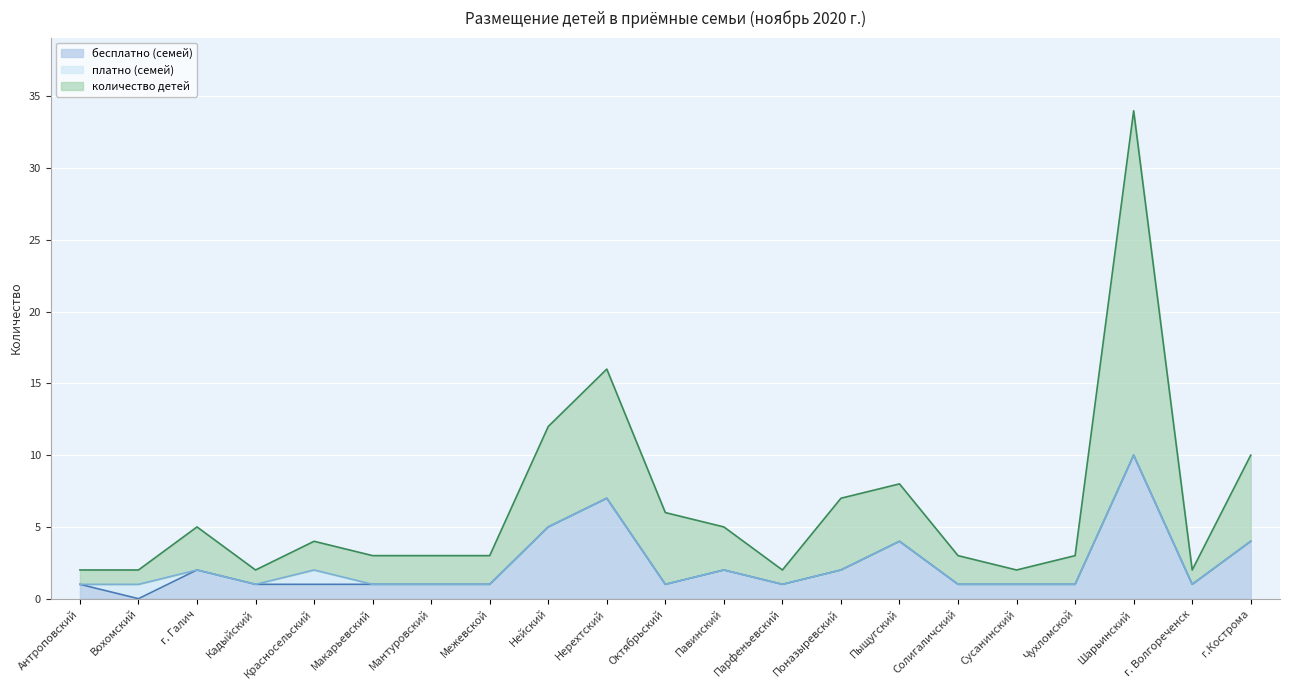

How many data points in бесплатно (семей) are above 1?

8